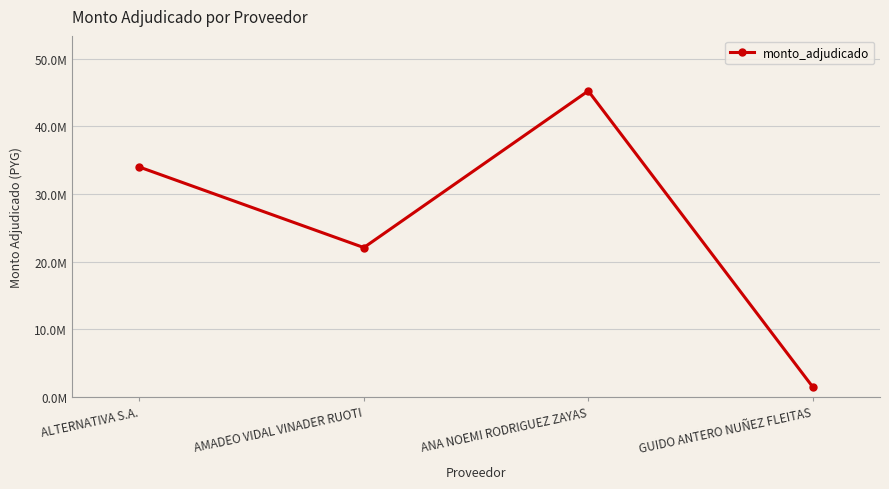

Is this an area chart (filled region under the line)?

No